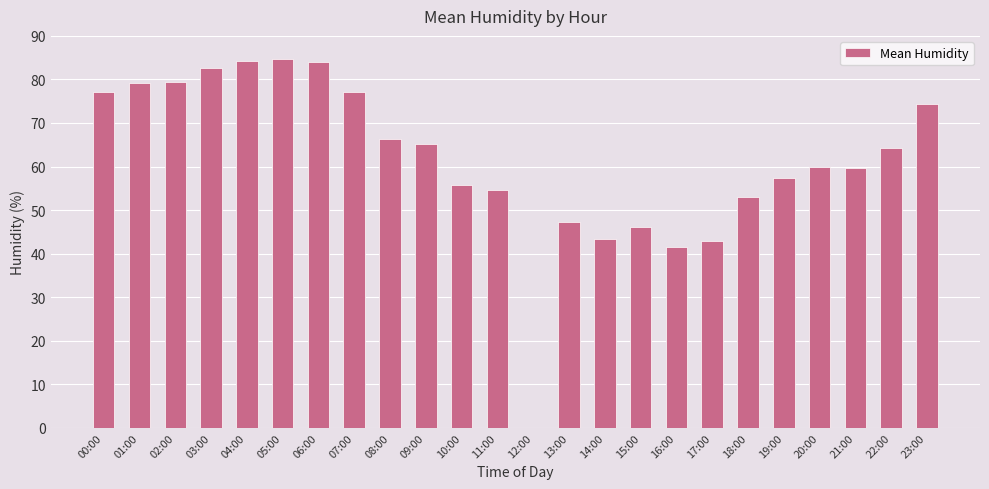

How many categories are shown in the chart?

24